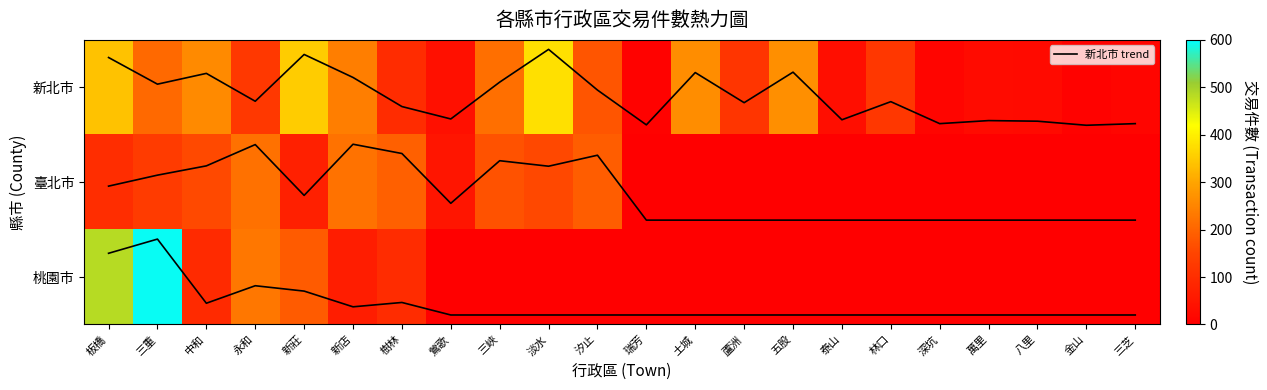

Which series changed the most between 永和 and 金山?

桃園市